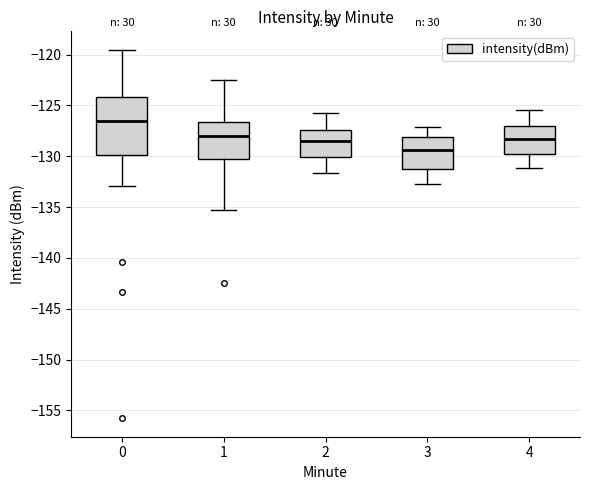

Where does the upper whisker of the box at x = 0 end on the y-axis? The values are not printed on the chart, so give them approximately, as read against the axis.

-119.5